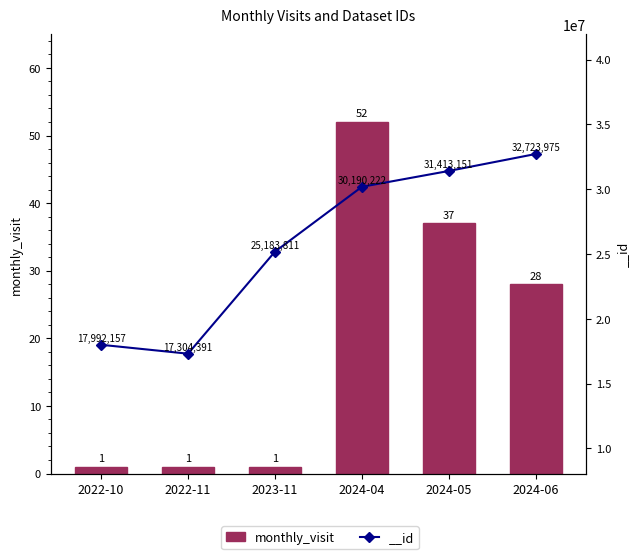

What is the minimum value shown in the chart?

1